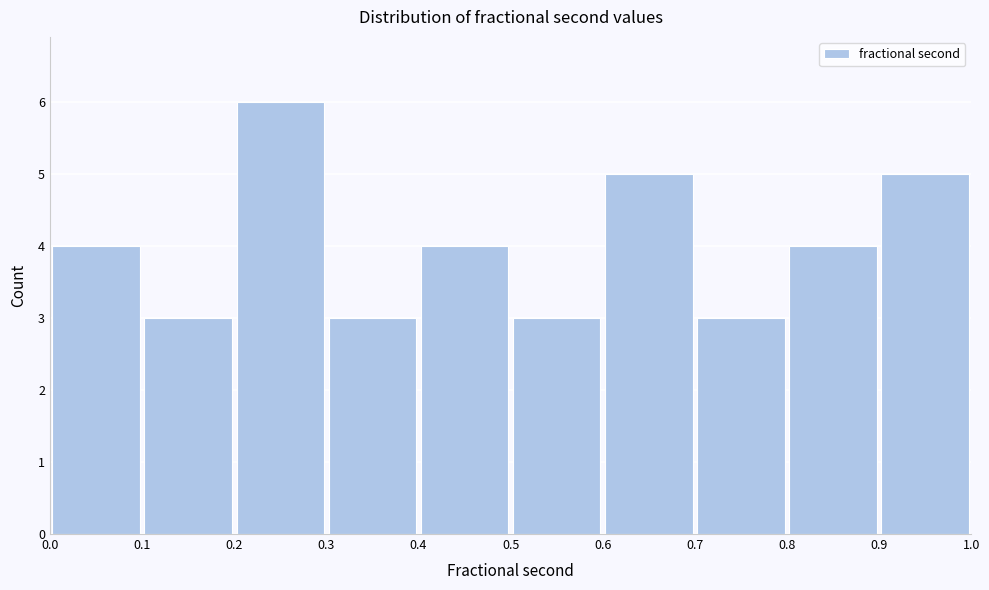

Reading left to right, transcribe this chart: for each bar, give the range it covers on the x-axis and its height. The values are not printed on the chart, so give them approximately, as read against the axis.

0.0 to 0.1: 4
0.1 to 0.2: 3
0.2 to 0.3: 6
0.3 to 0.4: 3
0.4 to 0.5: 4
0.5 to 0.6: 3
0.6 to 0.7: 5
0.7 to 0.8: 3
0.8 to 0.9: 4
0.9 to 1.0: 5